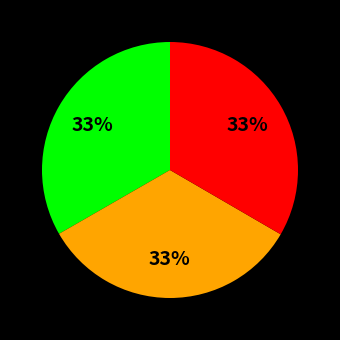

Does any single category account for the majority?

No